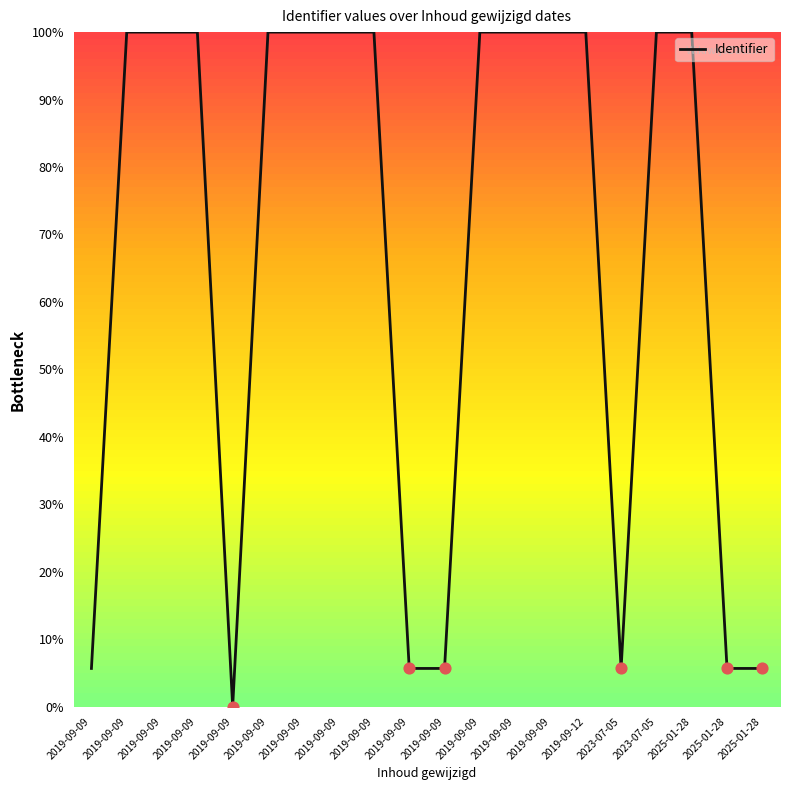

Does the chart have visible grid lines?

No